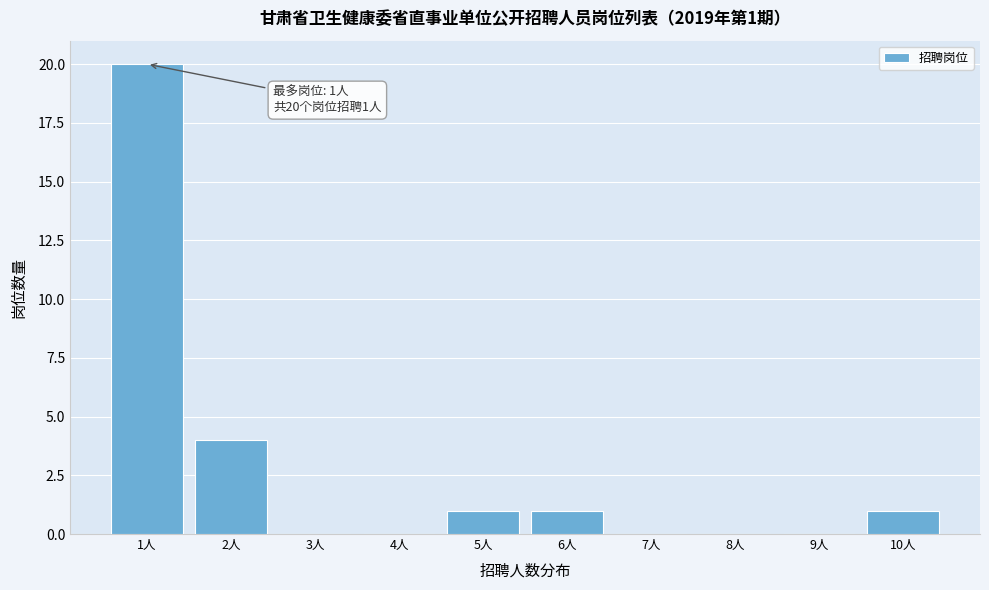

Reading right to left, extract all data points from this chart.

10人=1	9人=0	8人=0	7人=0	6人=1	5人=1	4人=0	3人=0	2人=4	1人=20